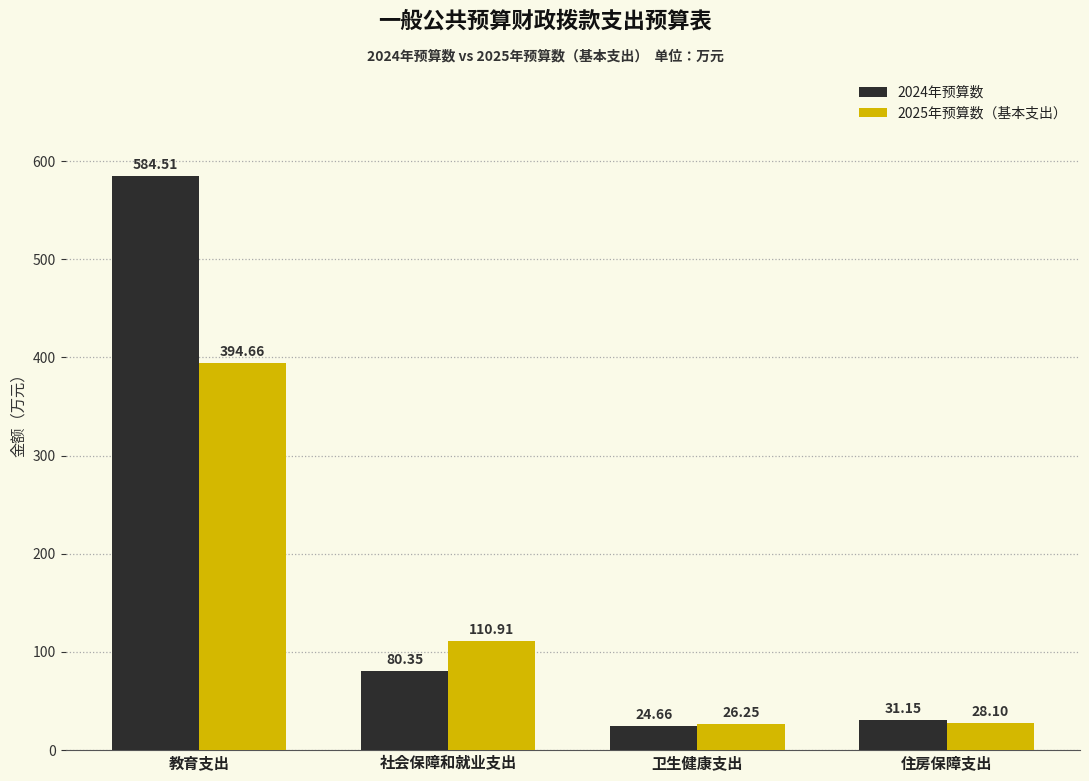

Rank the series by their average value, from highest to lowest.

2024年预算数, 2025年预算数（基本支出）